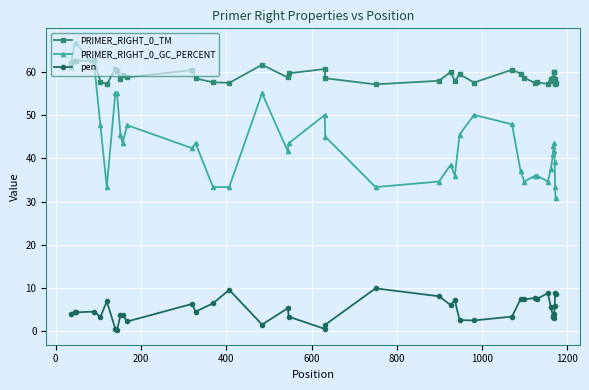

What is the sum of all PRIMER_RIGHT_0_GC_PERCENT values?

1744.3